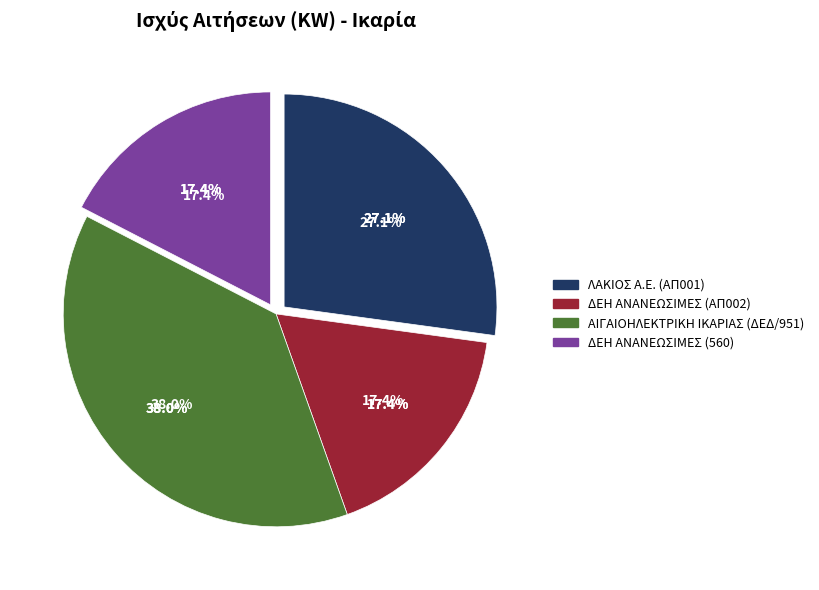

What percentage is the 1 slice, to the nearest percent?

27%